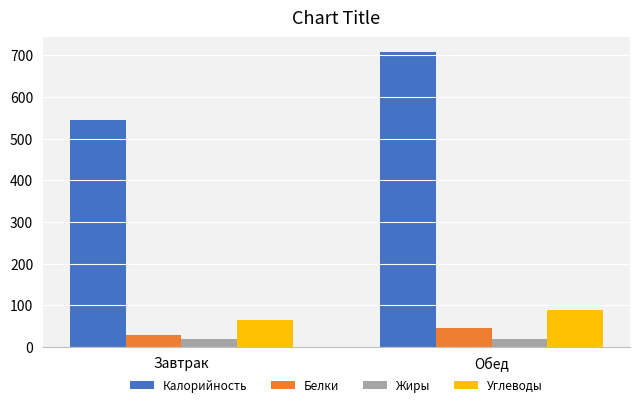

What is the value of the Углеводы bar at the 2nd from the left?

88.5